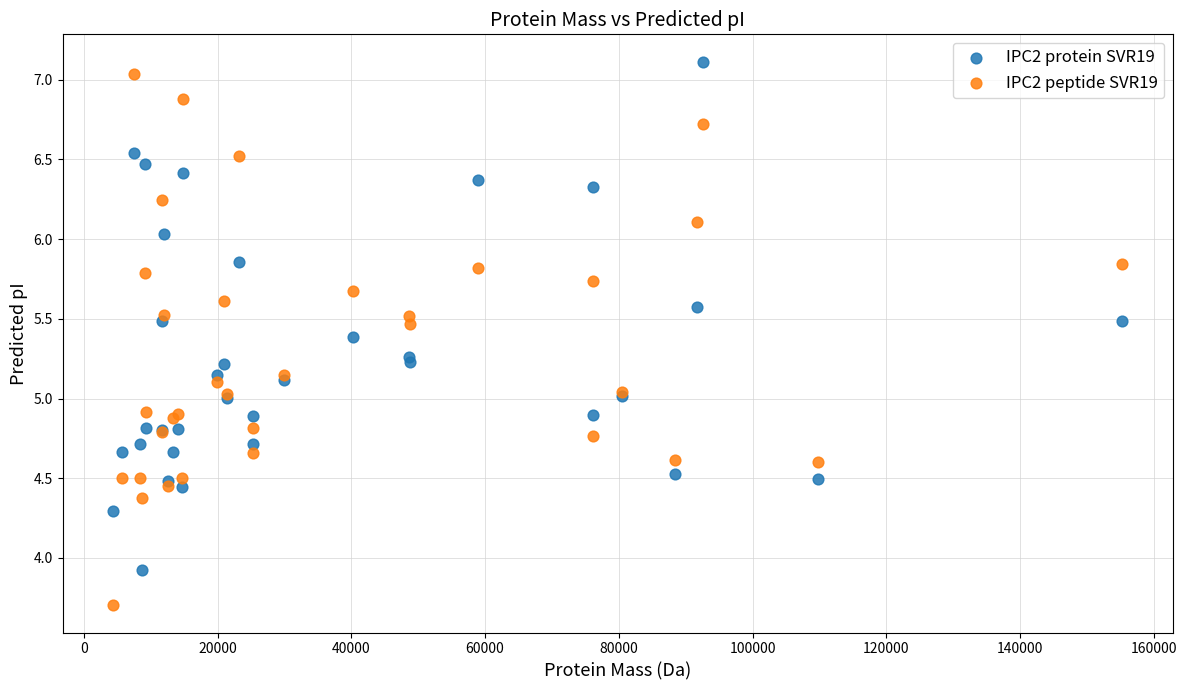

Which series has the largest Y range (max minus min)?

IPC2 peptide SVR19